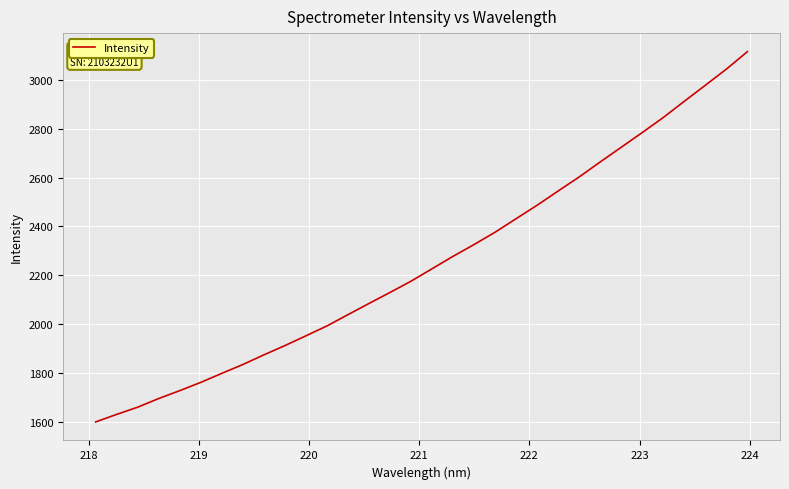

What is the maximum value shown in the chart?

3115.1